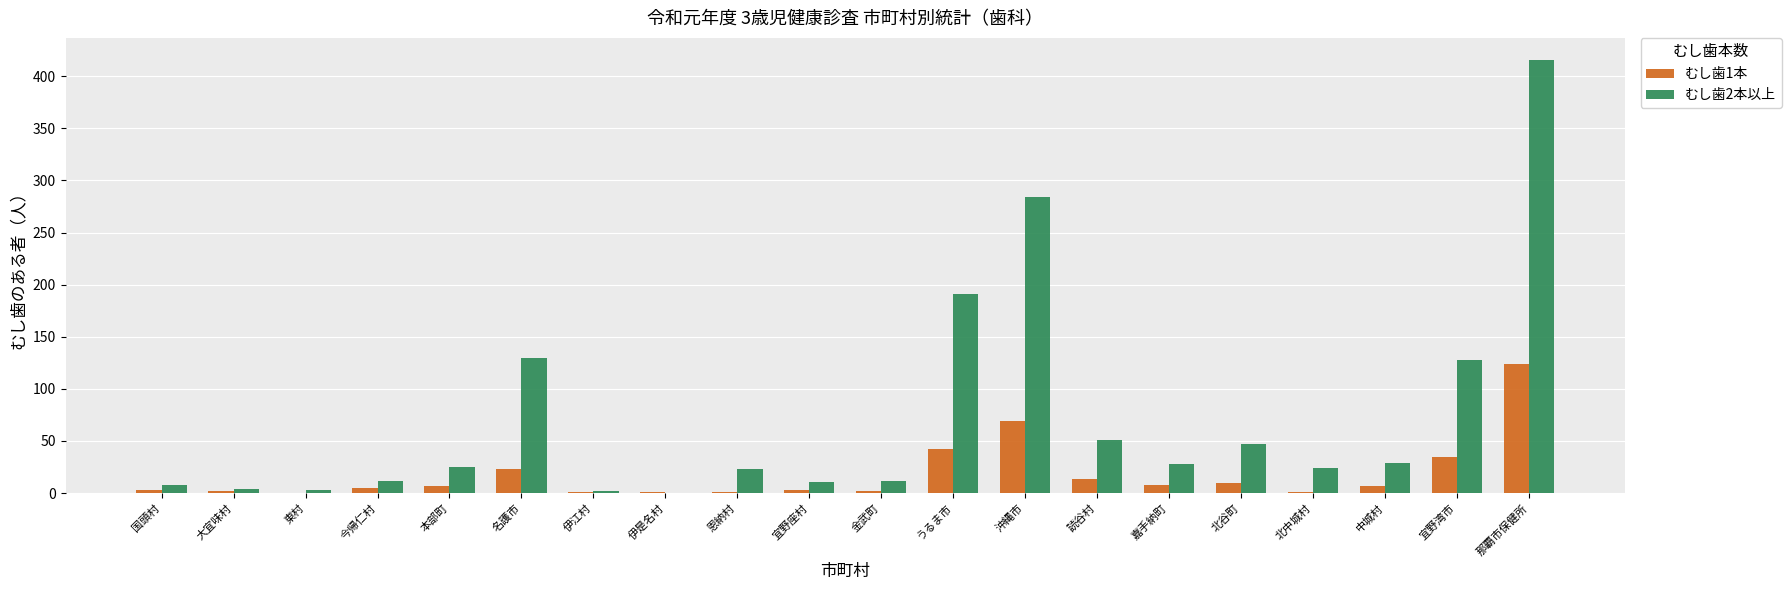

The むし歯2本以上 series shows 22 at 北谷町. True or false?

False